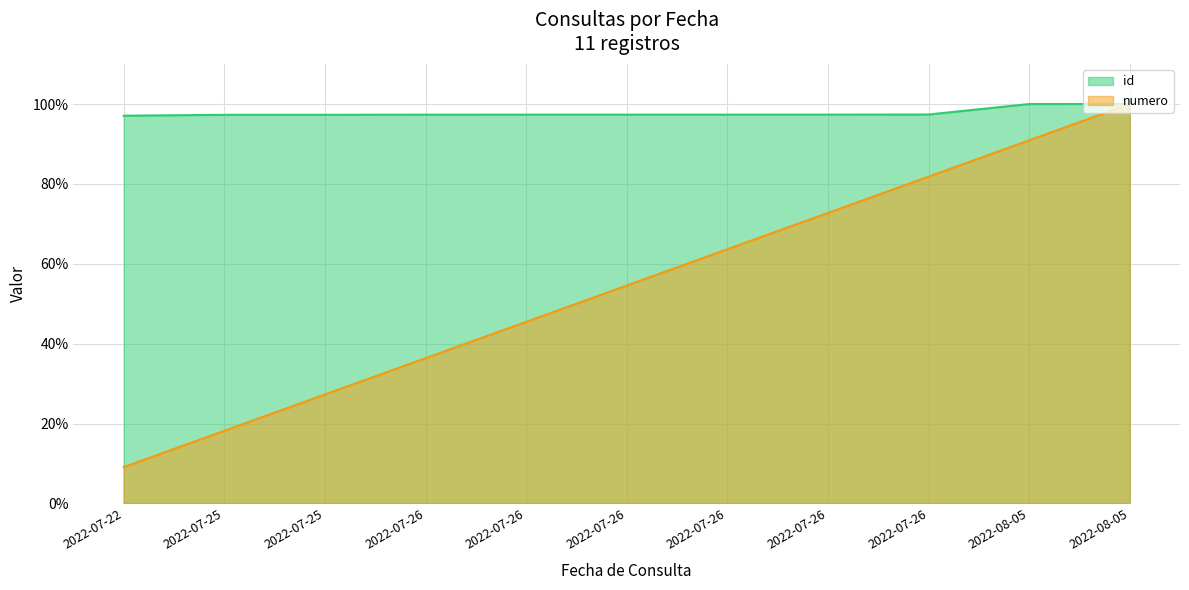

Rank the series by their average value, from lowest to highest.

numero, id